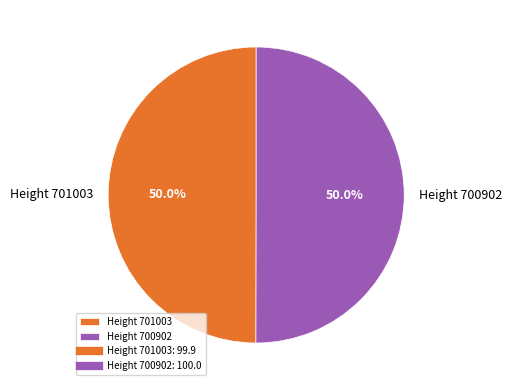

Count the number of slices in the pie.

2